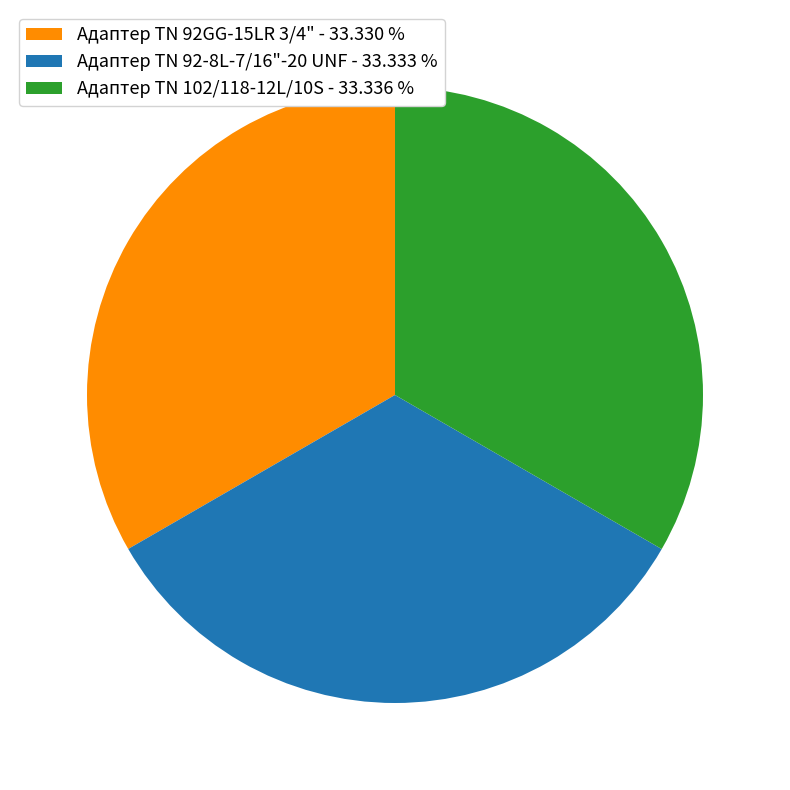

Combined, do Адаптер TN 92-8L-7/16"-20 UNF - 33.333 % and Адаптер ТN 102/118-12L/10S - 33.336 % account for over 50%?

Yes